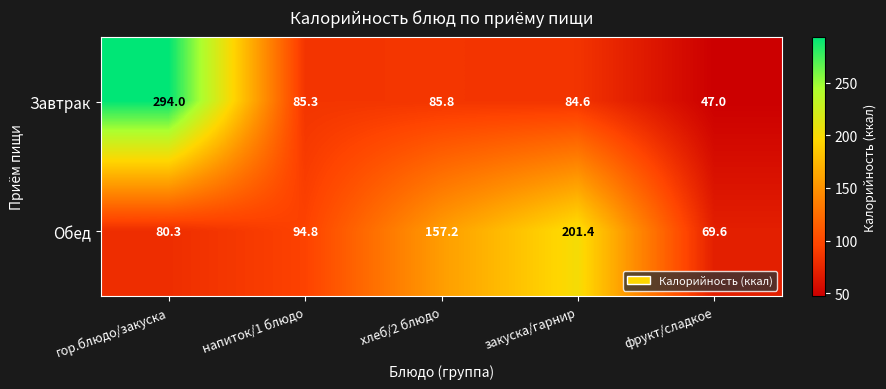

Reading right to left, extract all data points from this chart.

Завтрак: 47.0	84.6	85.8	85.3	294.0
Обед: 69.6	201.4	157.2	94.8	80.3